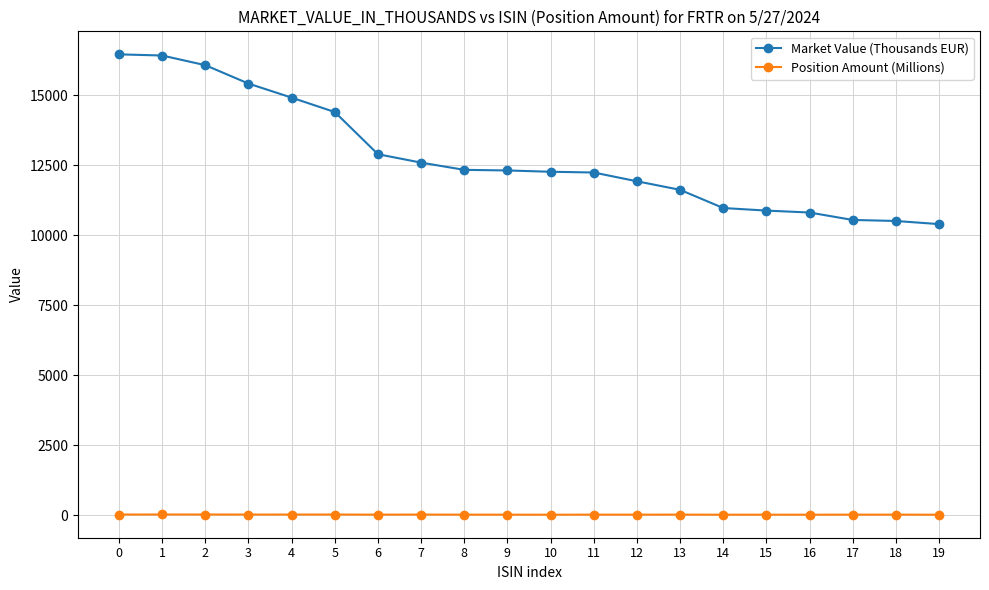

True or false: Position Amount (Millions) and Market Value (Thousands EUR) cross at least once.

False